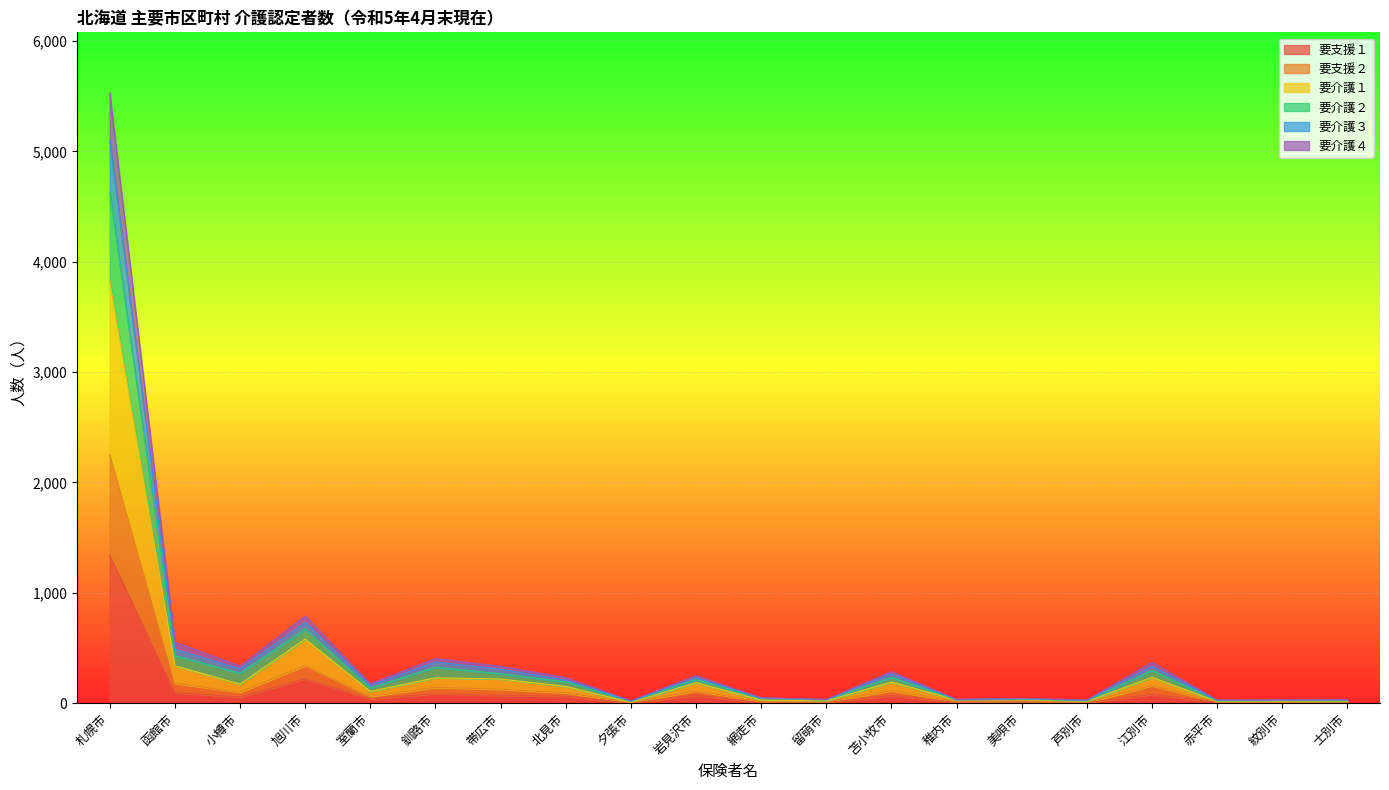

What is the label of the 14th point from the left?

稚内市